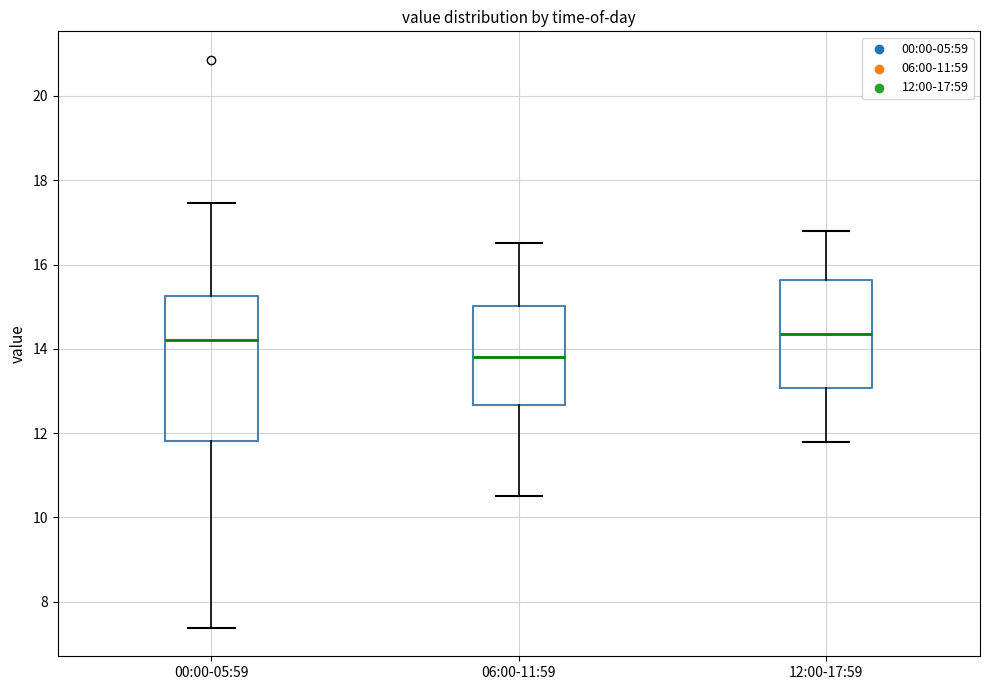

Reading left to right, read every box against the y-axis: the position of its median line, the range the box covers, and the ends of its whiskers. The values are not printed on the chart, so give them approximately, as read against the axis.

00:00-05:59: median 14.2, box 11.8 to 15.2, whiskers 7.4 to 17.4
06:00-11:59: median 13.8, box 12.6 to 15.0, whiskers 10.6 to 16.6
12:00-17:59: median 14.4, box 13.0 to 15.6, whiskers 11.8 to 16.8